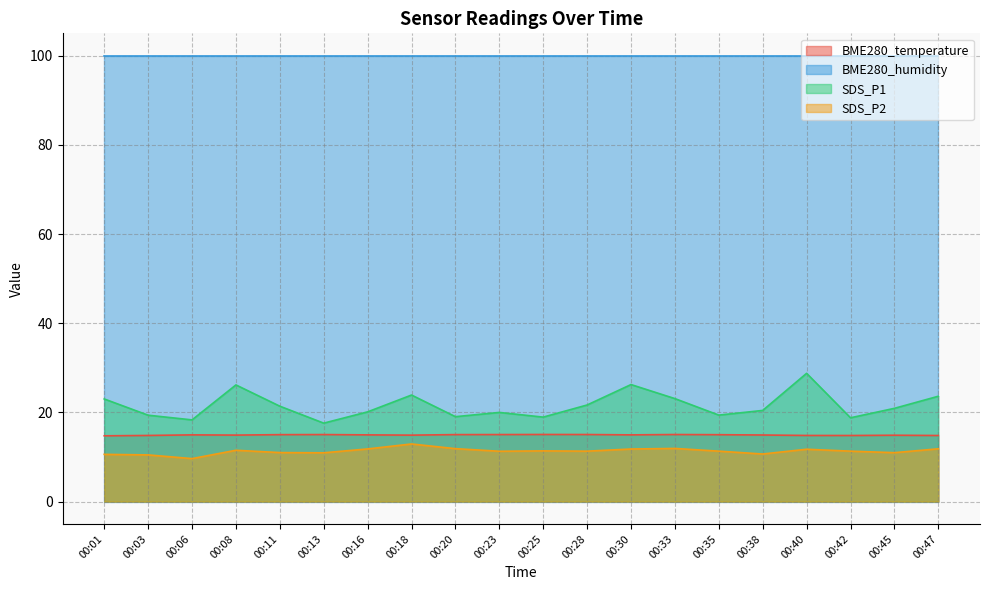

Is it true that SDS_P1 equals 19.4 at 00:03?

True